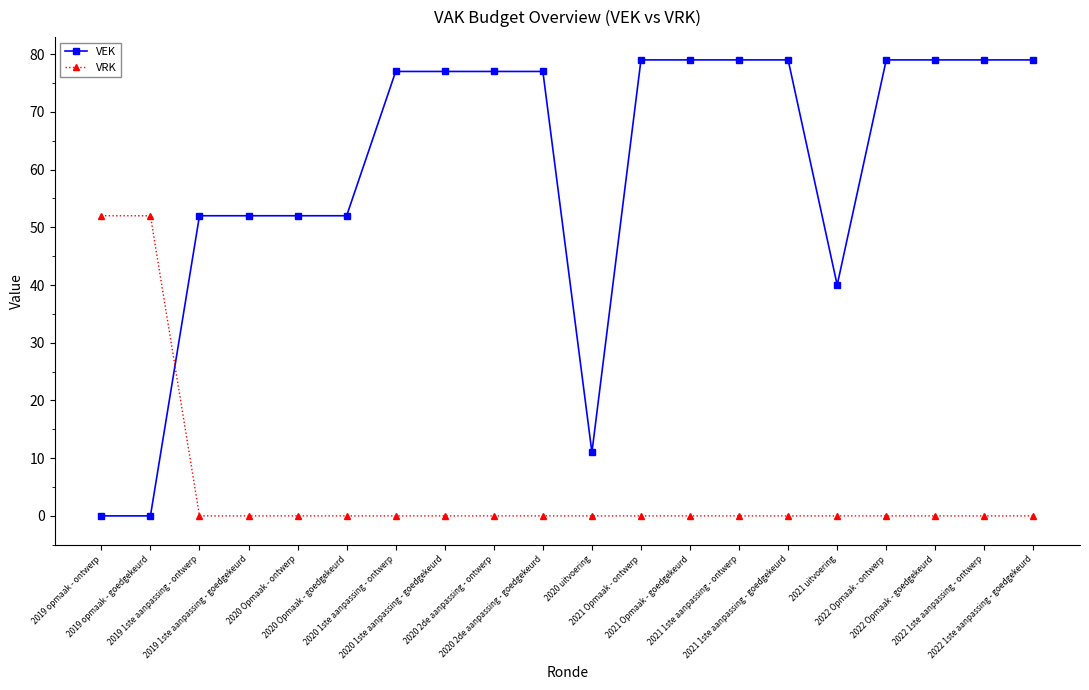

Reading right to left, what are all the values shown in this chart?

VEK: 79	79	79	79	40	79	79	79	79	11	77	77	77	77	52	52	52	52	0	0
VRK: 0	0	0	0	0	0	0	0	0	0	0	0	0	0	0	0	0	0	52	52